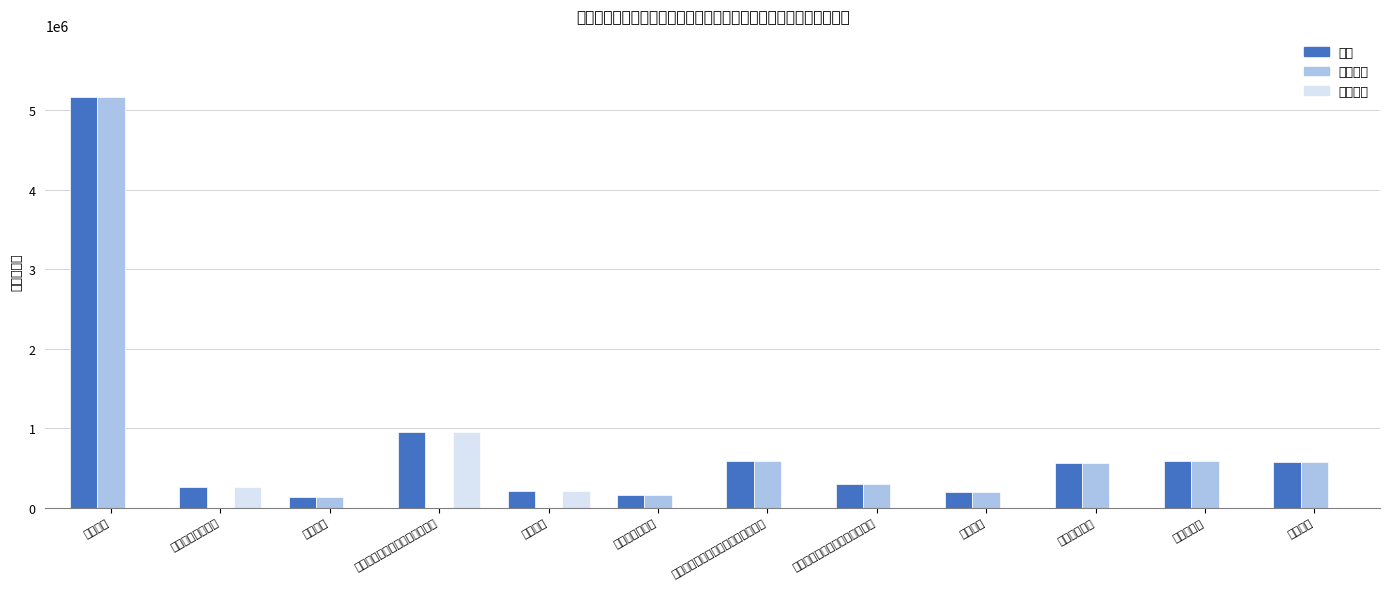

Reading left to right, extract all data points from this chart.

合计: 行政运行=5171936.8	一般行政管理事务=254800.0	事业运行=131836.0	其他民主党派及工商联事务支出=945767.2	培训支出=203847.5	行政单位离退休=162981.4	机关事业单位基本养老保险缴费支出=590857.4	机关事业单位职业年金缴费支出=295428.7	死亡抚恤=190766.0	行政单位医疗=561187.0	住房公积金=589259.0	购房补贴=574211.0
基本支出: 行政运行=5171936.8	一般行政管理事务=0.0	事业运行=131836.0	其他民主党派及工商联事务支出=0.0	培训支出=0.0	行政单位离退休=162981.4	机关事业单位基本养老保险缴费支出=590857.4	机关事业单位职业年金缴费支出=295428.7	死亡抚恤=190766.0	行政单位医疗=561187.0	住房公积金=589259.0	购房补贴=574211.0
项目支出: 行政运行=0.0	一般行政管理事务=254800.0	事业运行=0.0	其他民主党派及工商联事务支出=945767.2	培训支出=203847.5	行政单位离退休=0.0	机关事业单位基本养老保险缴费支出=0.0	机关事业单位职业年金缴费支出=0.0	死亡抚恤=0.0	行政单位医疗=0.0	住房公积金=0.0	购房补贴=0.0